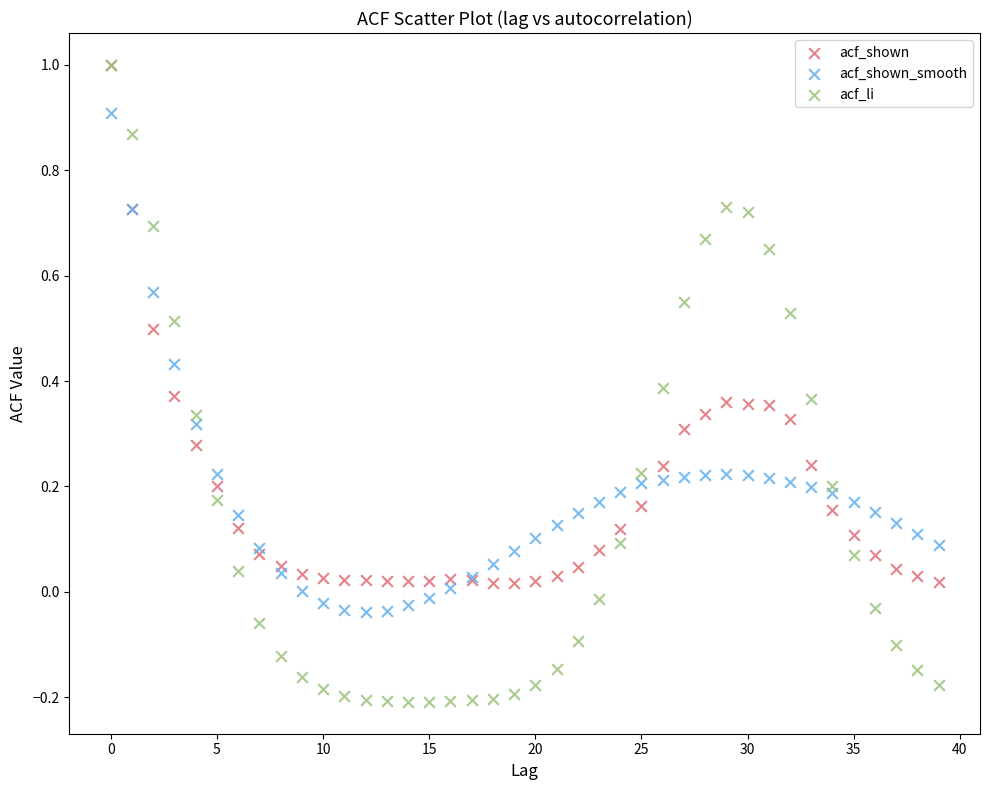

Which series has the largest Y range (max minus min)?

acf_li